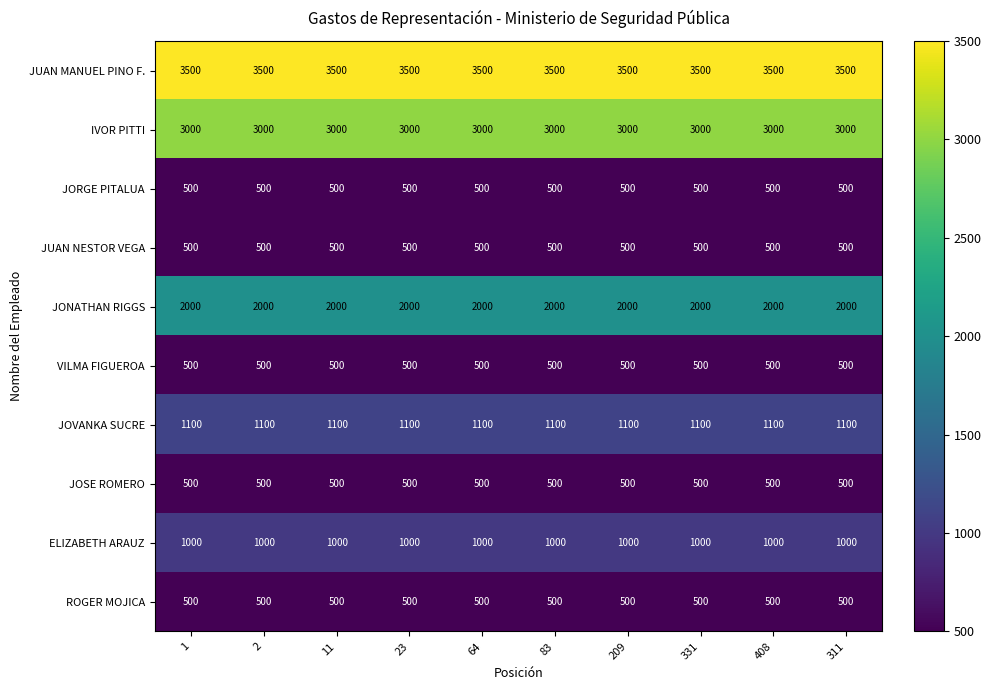

What is the sum of all IVOR PITTI values?

30000